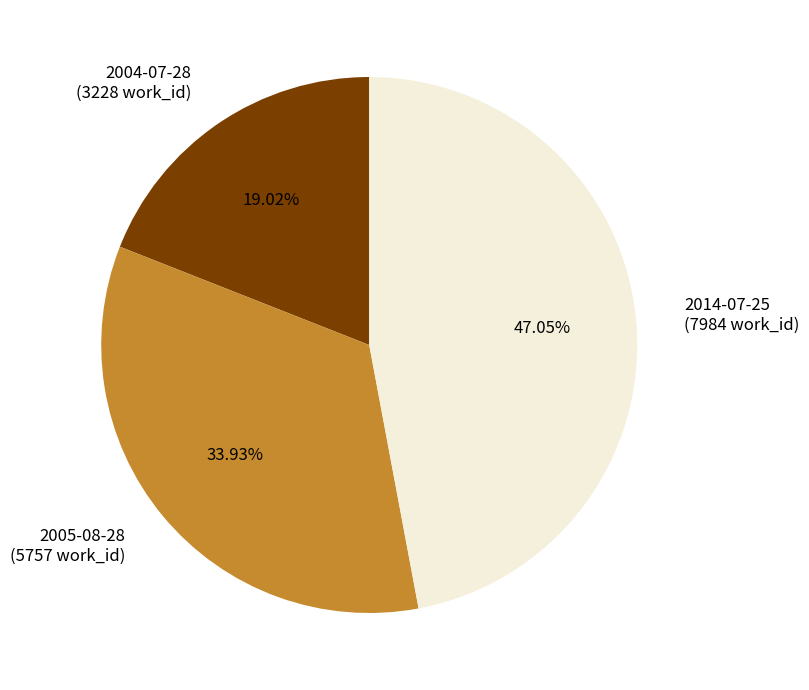

Count the number of slices in the pie.

3